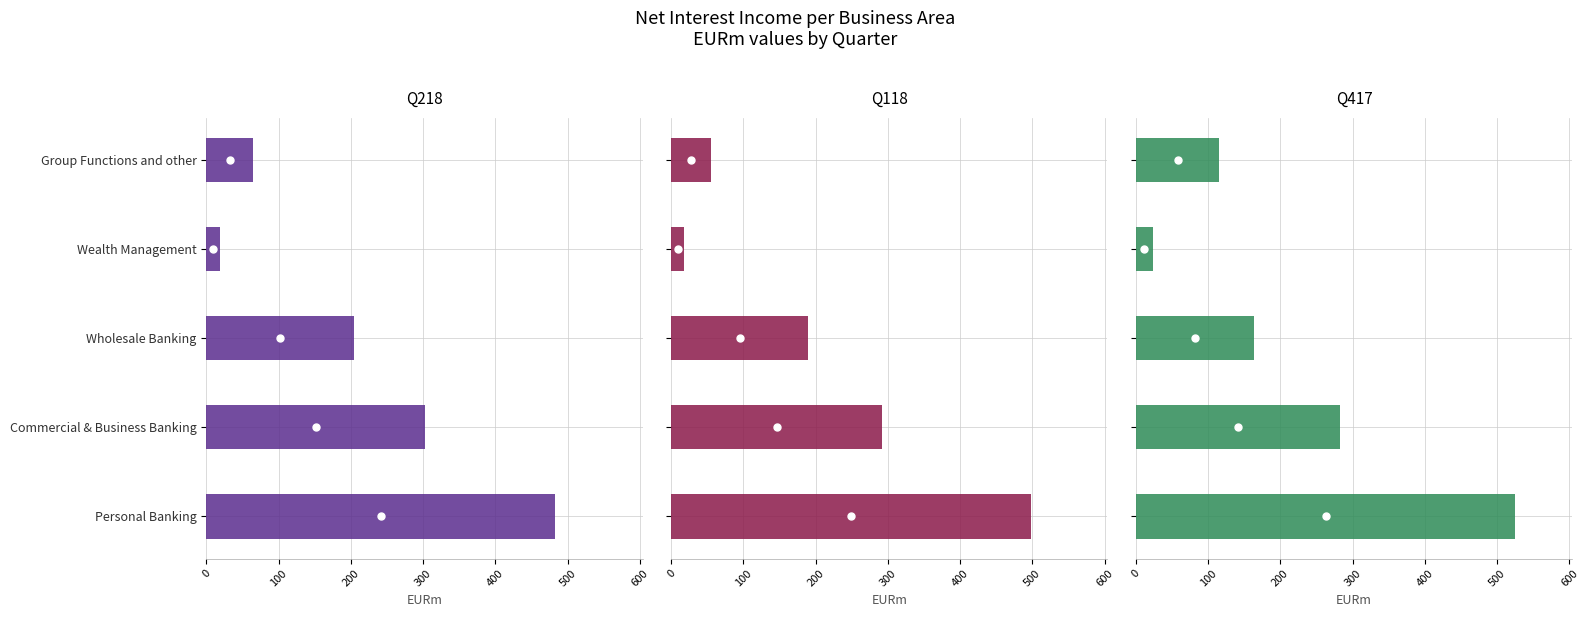

What is the average value of the Q417 series?

222